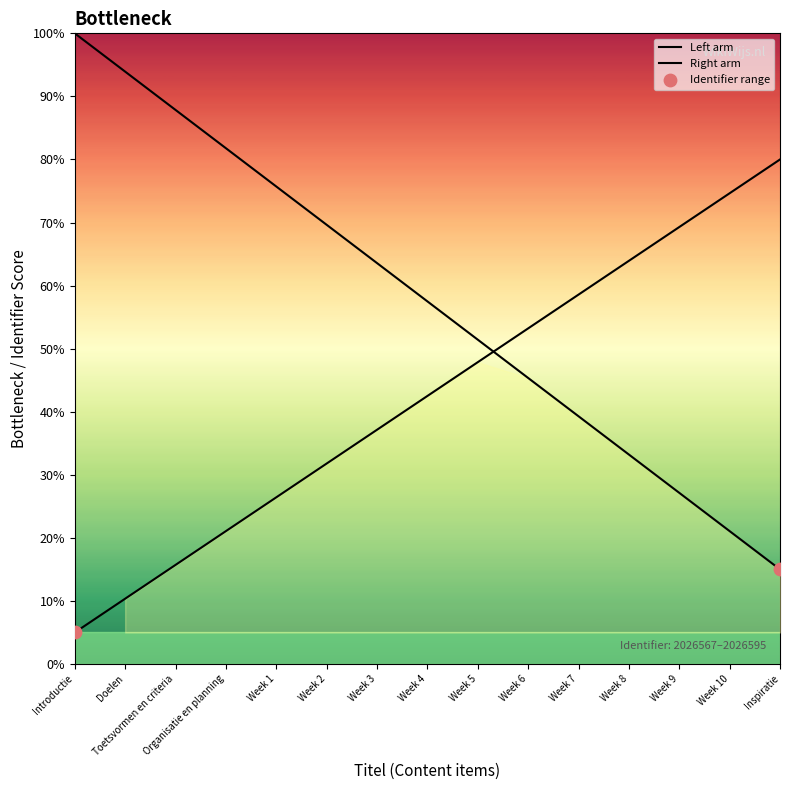

What is the ratio of the value at Week 7 to the value at Week 8?

1.2